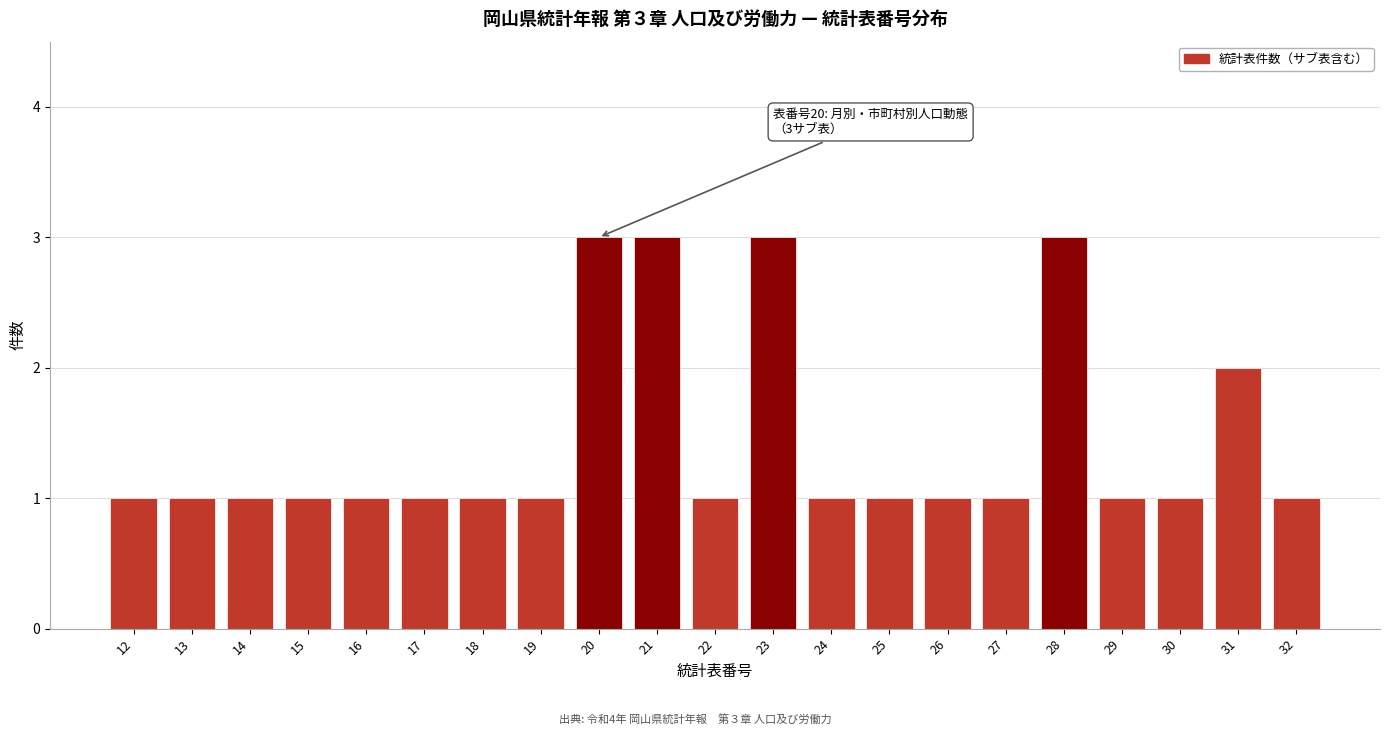

Reading right to left, transcribe all the data shown in this chart.

1	2	1	1	3	1	1	1	1	3	1	3	3	1	1	1	1	1	1	1	1